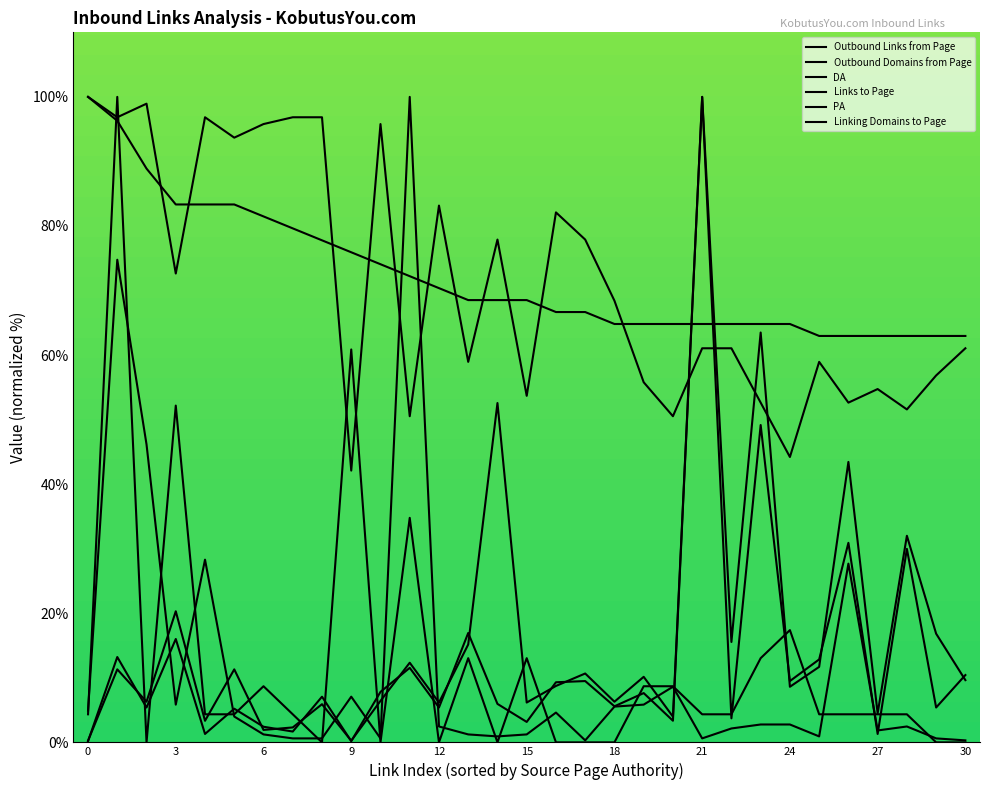

What is the difference between the highest and lowest values at 7?

96.2